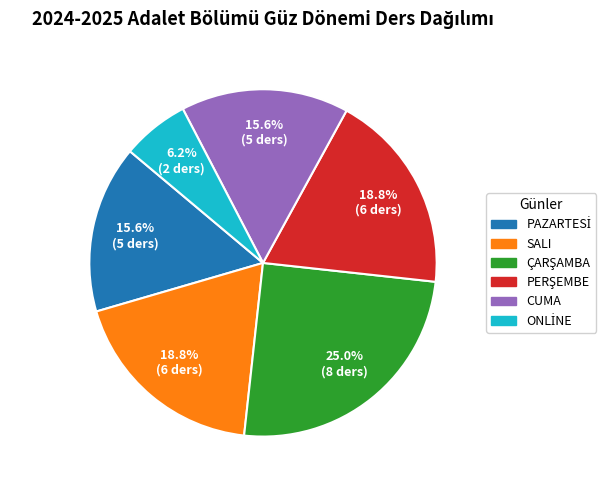

How many segments does this pie chart have?

6